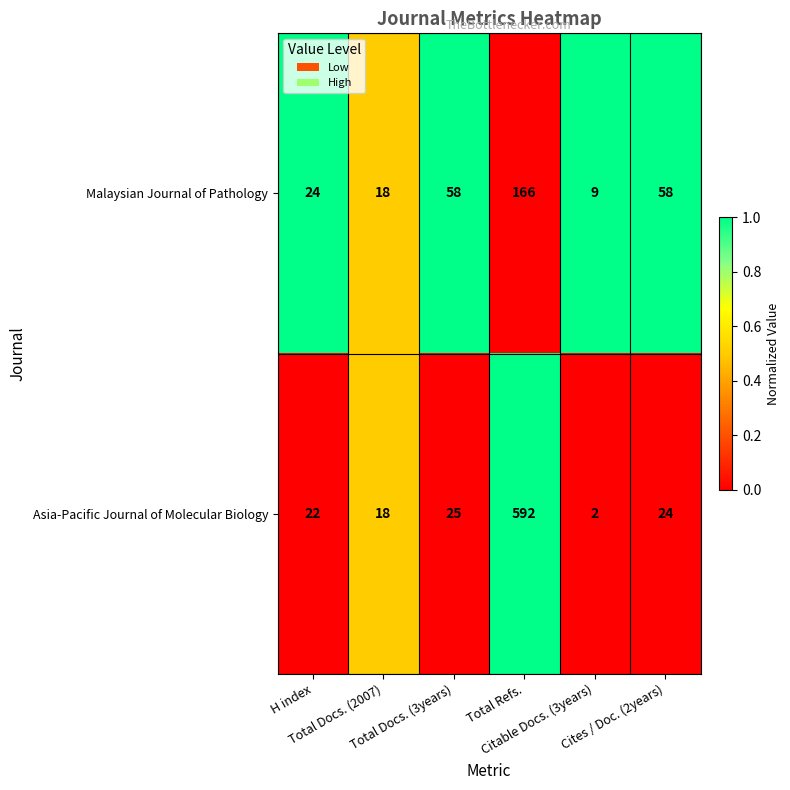

Which series has the largest range (max minus min)?

Asia-Pacific Journal of Molecular Biology